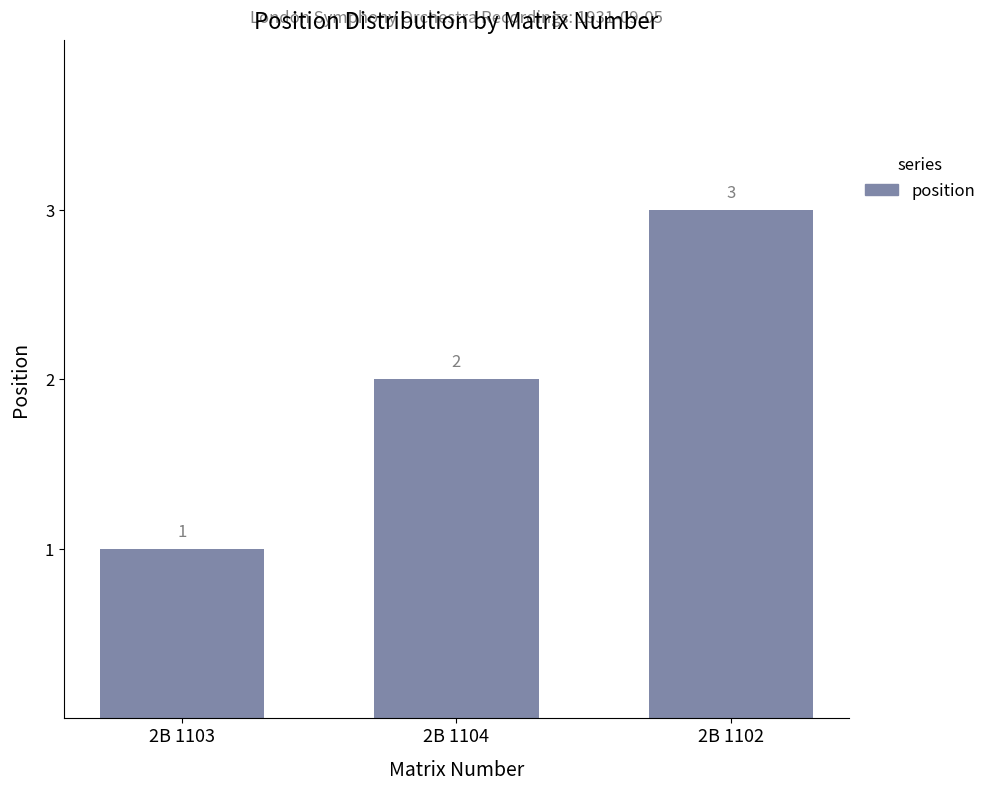

Does the chart contain stacked bars?

No